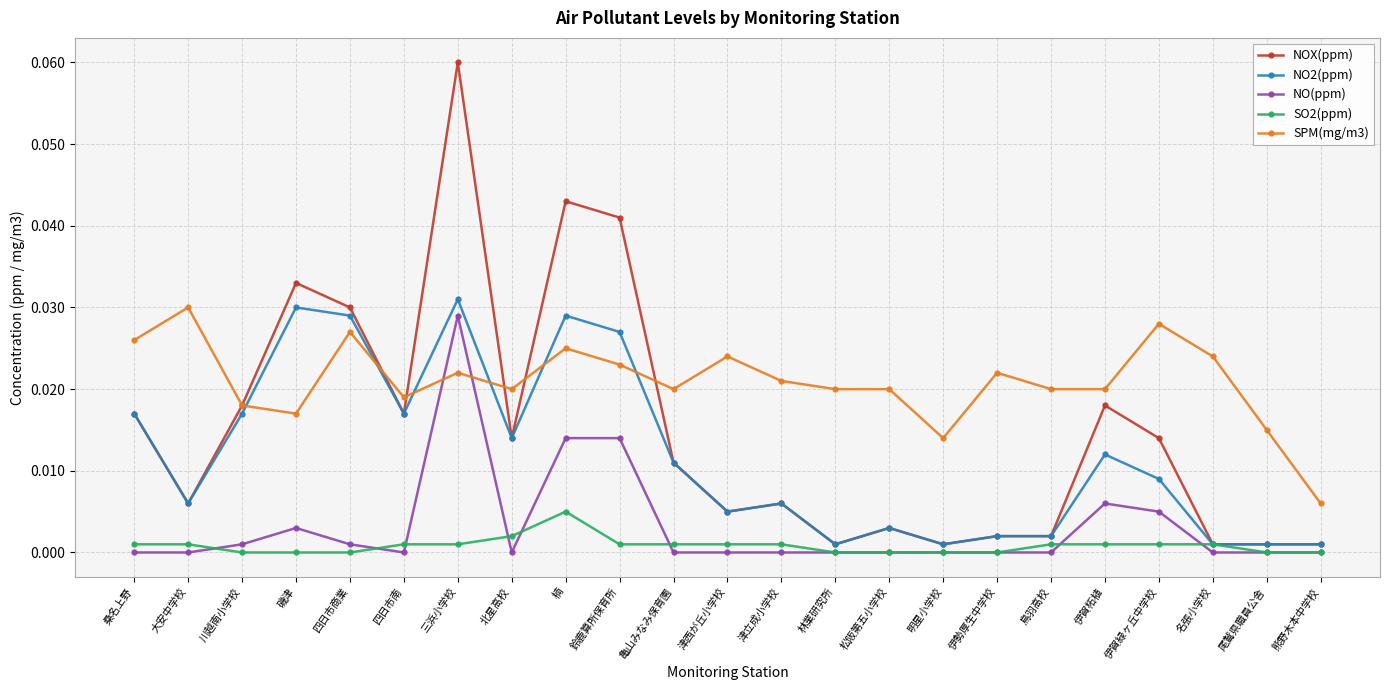

What is the label of the 13th point from the right?

亀山みなみ保育園